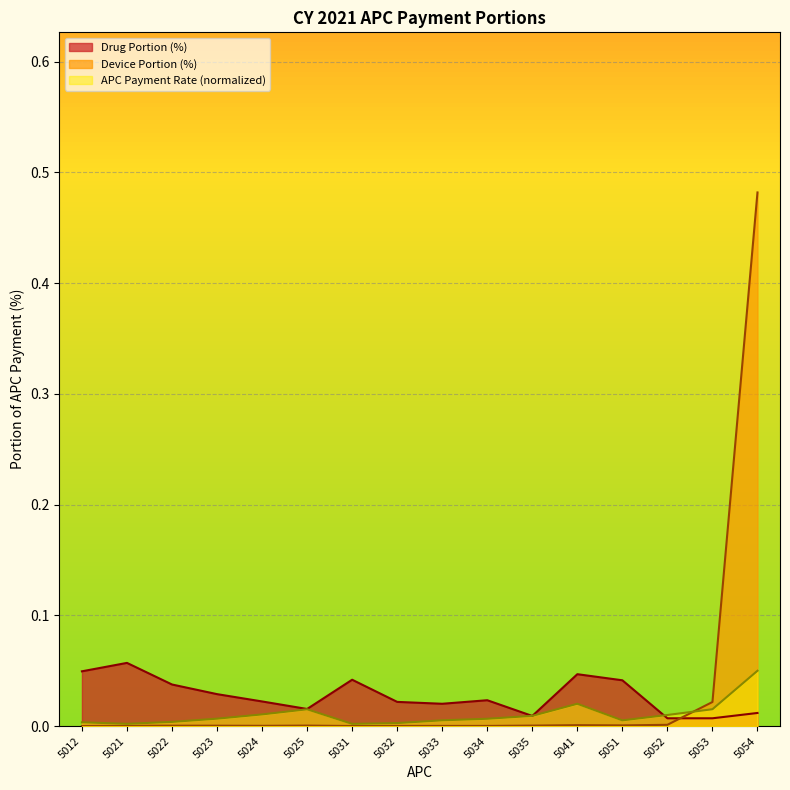

At how many categories does at least one series exceed 0?

16